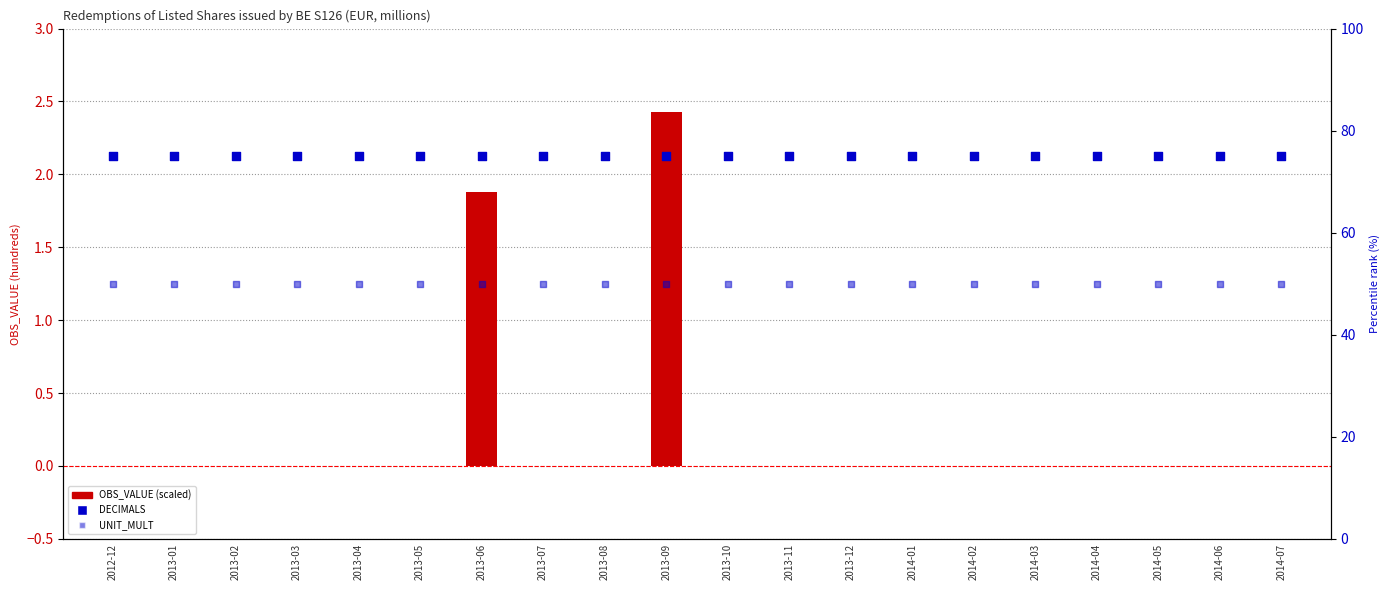

Which series contains the lowest Y value?

OBS_VALUE (scaled)